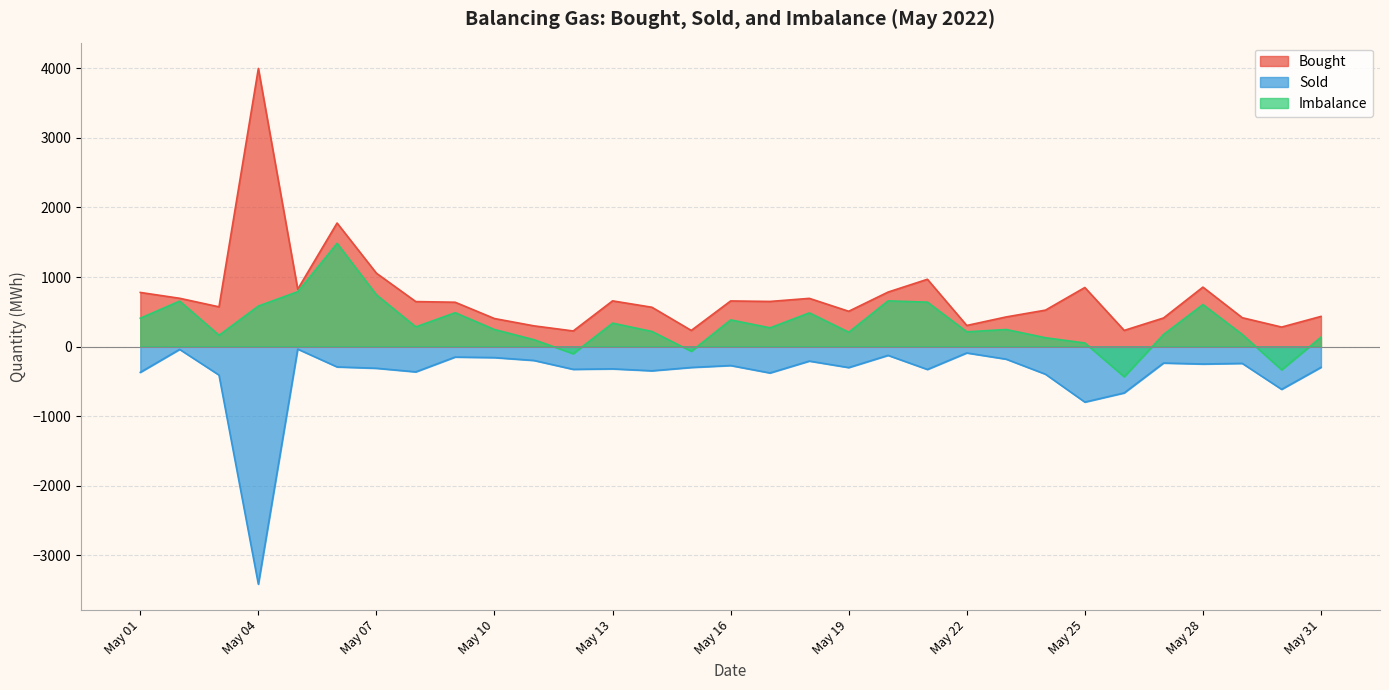

Which category has the lowest value in the Sold series?

May 04